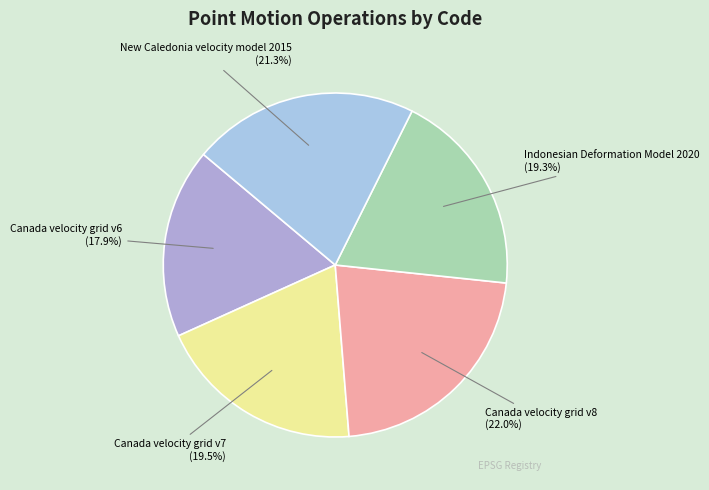

Is it true that Canada velocity grid v8 is 22% of the pie?

True